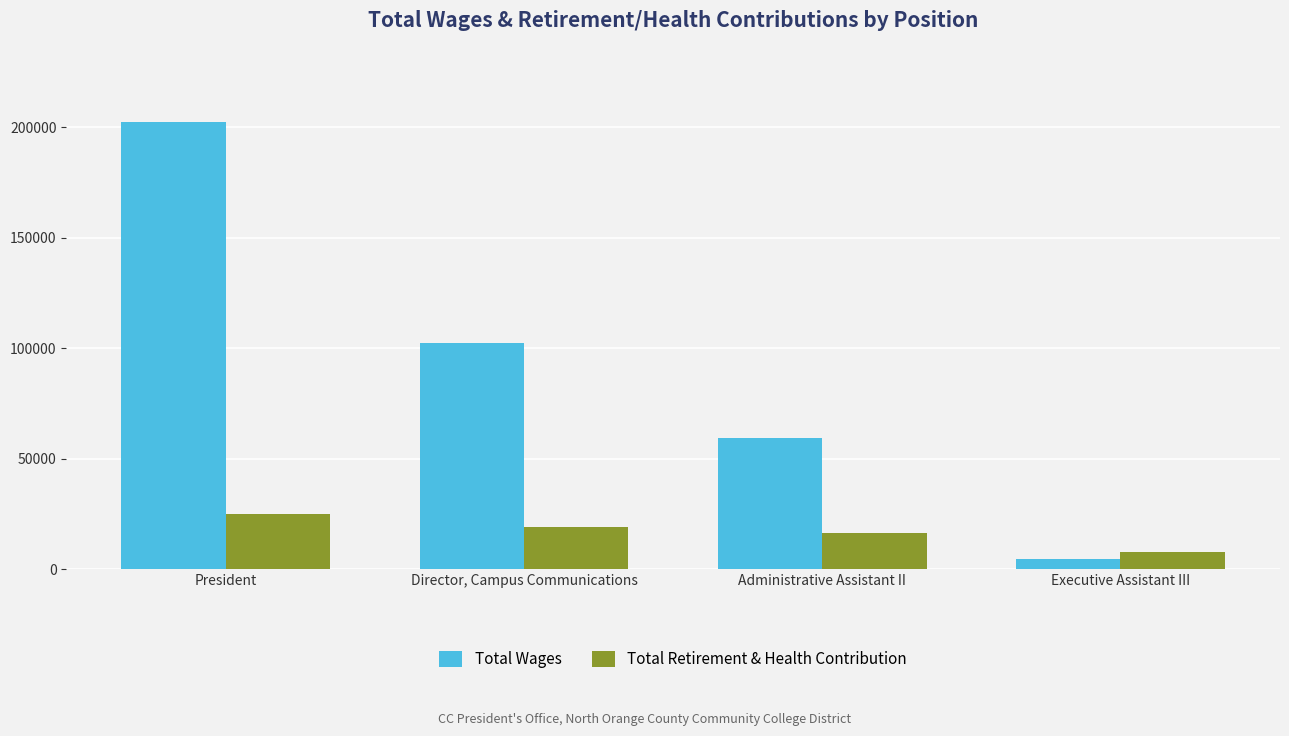

Which series changed the most between Administrative Assistant II and Executive Assistant III?

Total Wages